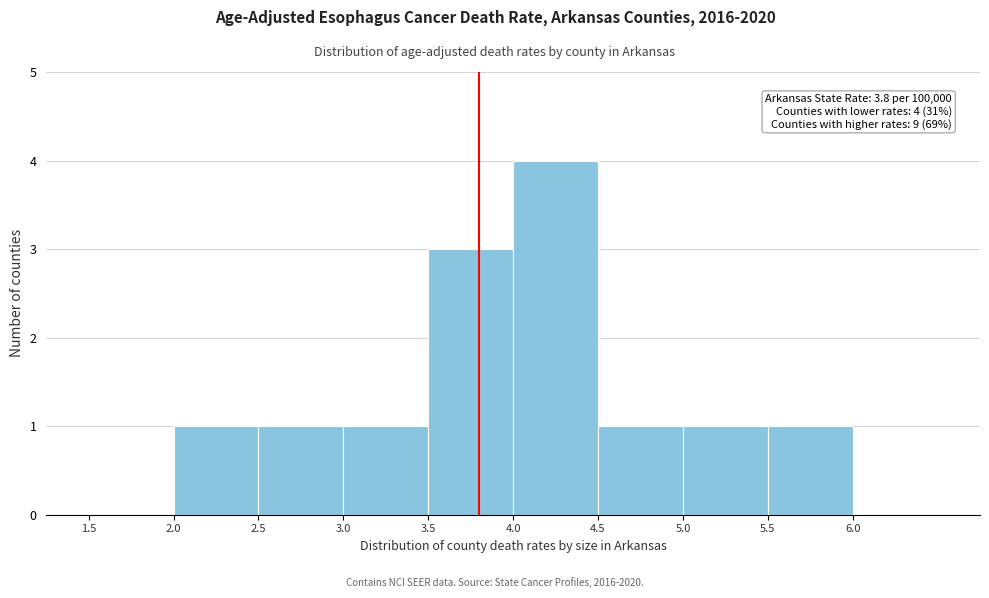

Which range on the x-axis has the tallest bar?

4.0 to 4.5